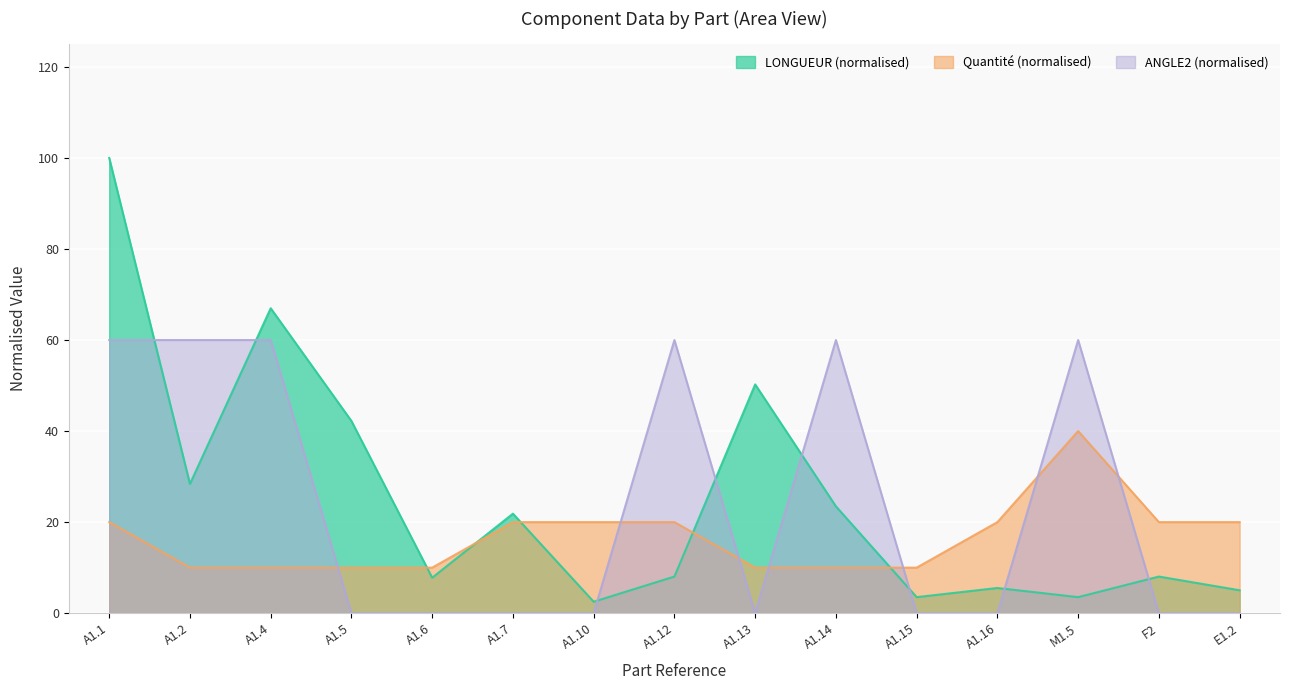

True or false: LONGUEUR has a value of 8.0 at A1.12.

True